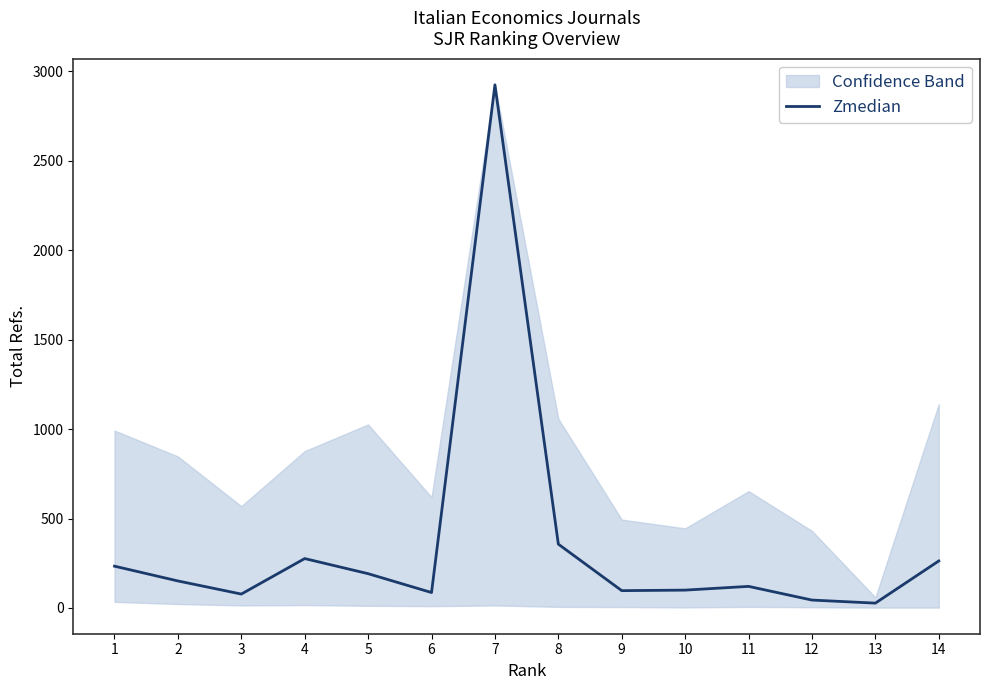

The value of Zmedian at 6 is 86.1. True or false?

True